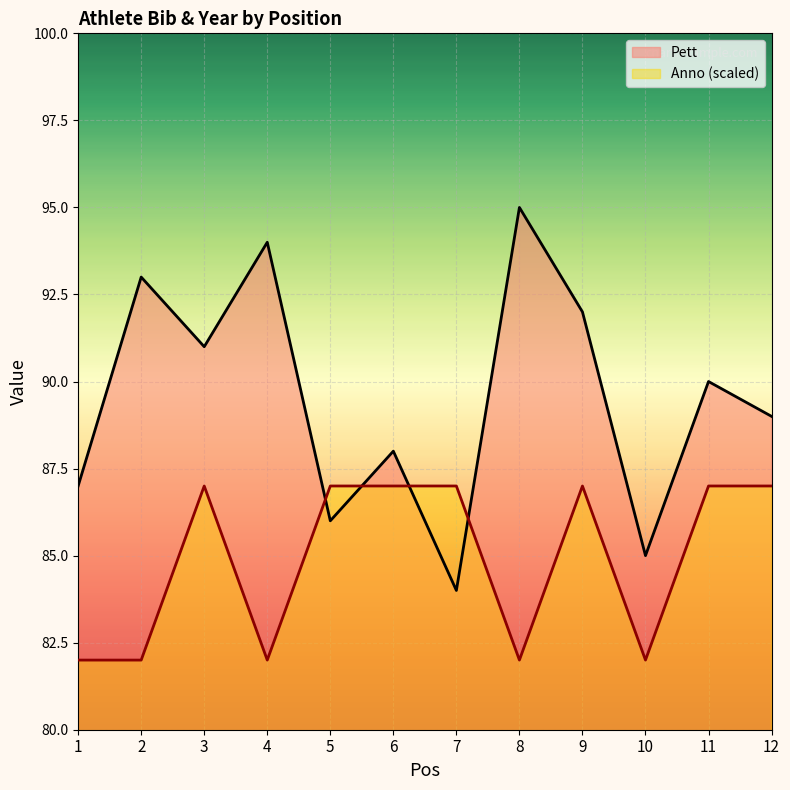

Reading left to right, extract all data points from this chart.

Pett: 87	93	91	94	86	88	84	95	92	85	90	89
Anno: 82	82	87	82	87	87	87	82	87	82	87	87